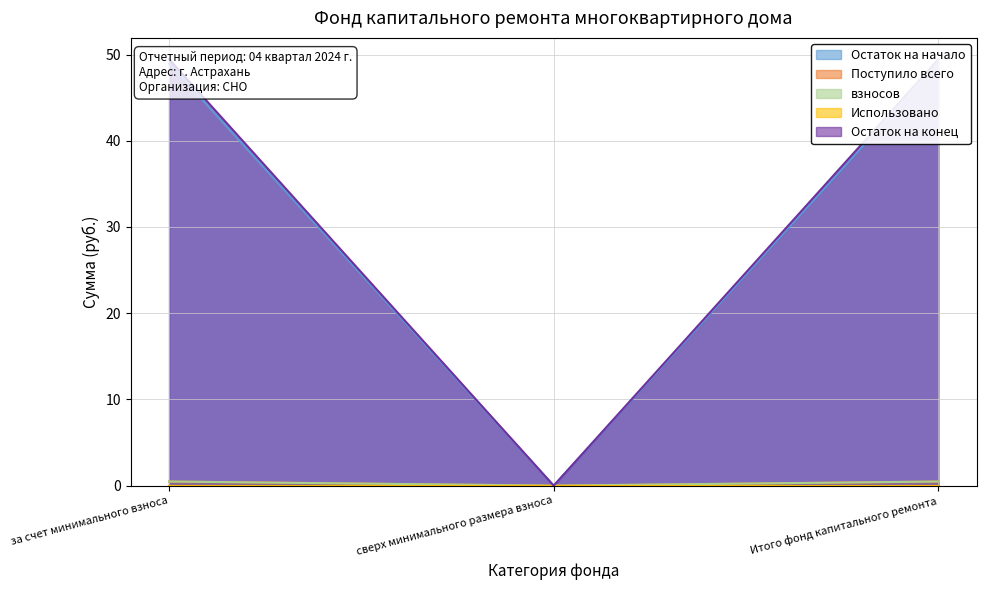

Between Итого фонд капитального ремонта and за счет минимального взноса, which is larger?

Итого фонд капитального ремонта